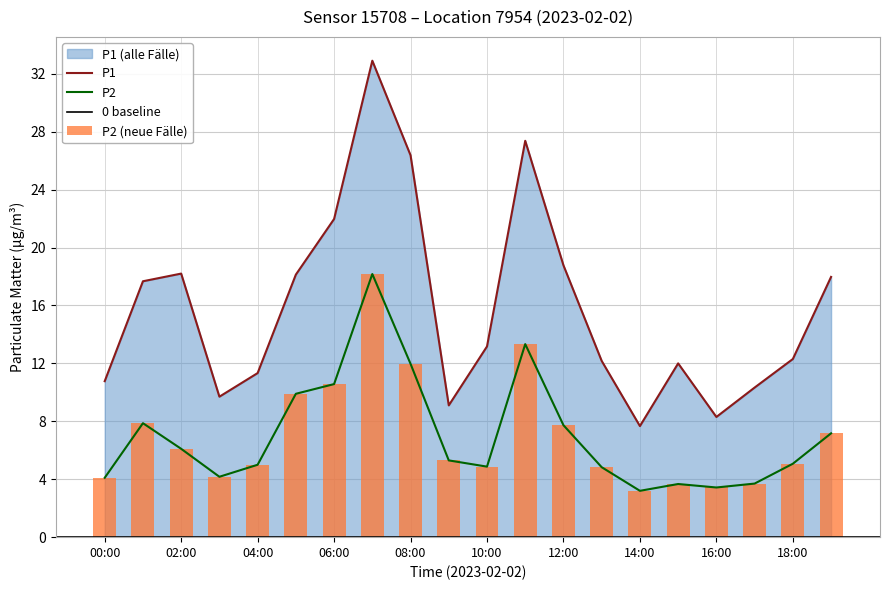

Rank the series by their maximum value, from highest to lowest.

P1, P2